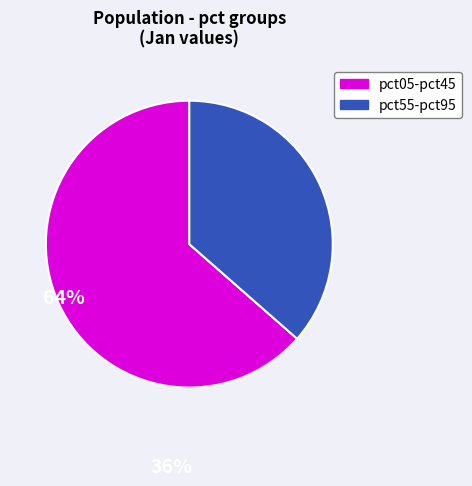

Is there any slice that represents more than half of the pie?

Yes